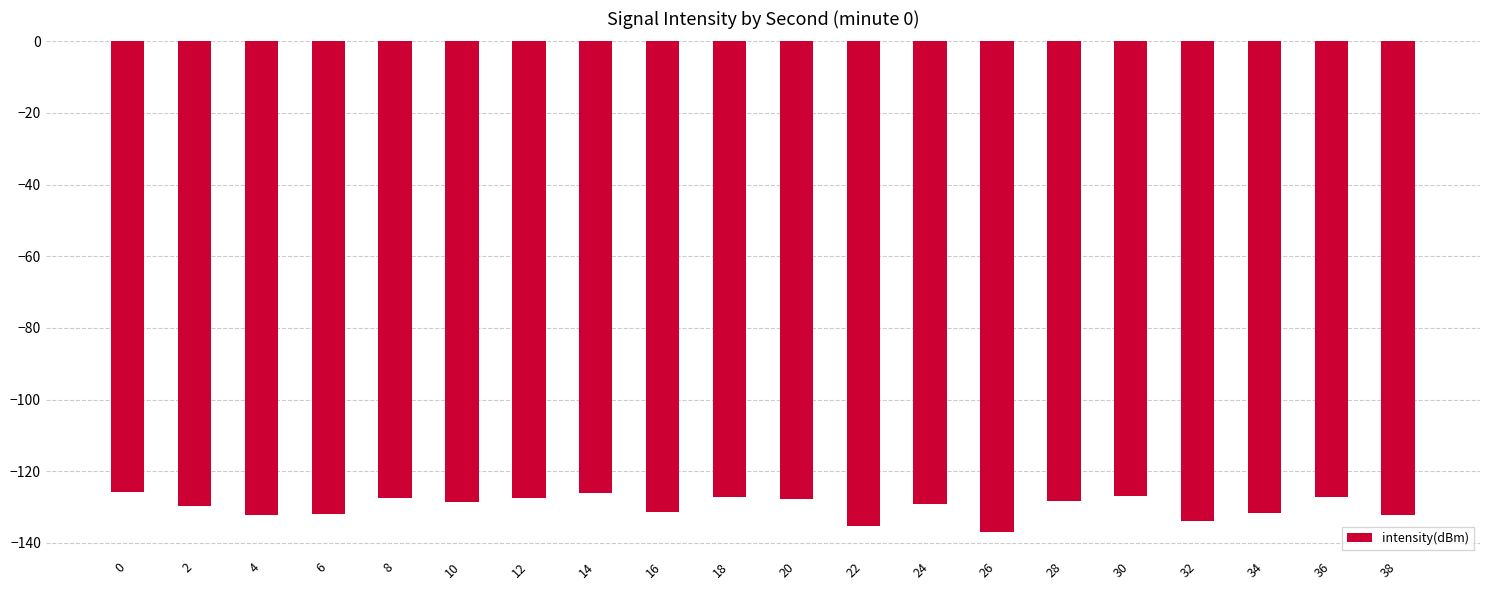

What is the value of the 14th bar from the left?

-136.9